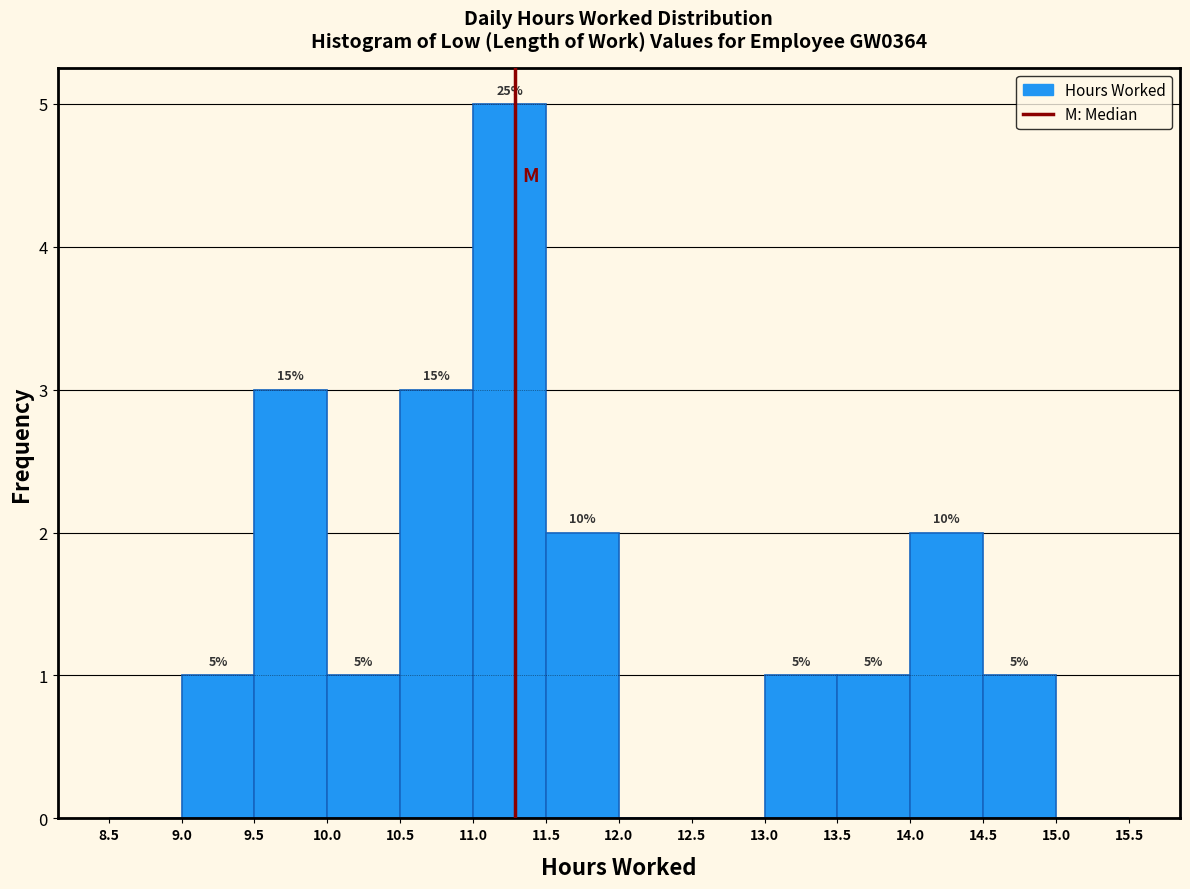

Over which range of the x-axis is the bar tallest?

11.0 to 11.5